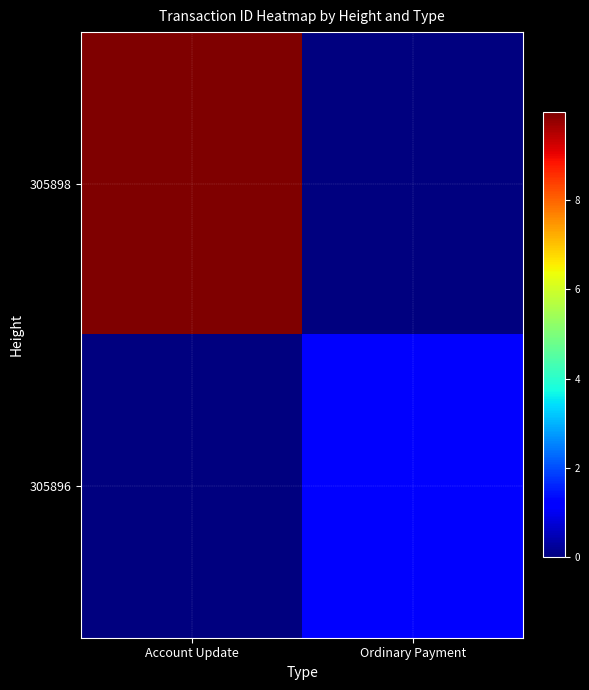

Count the number of categories in the chart.

2